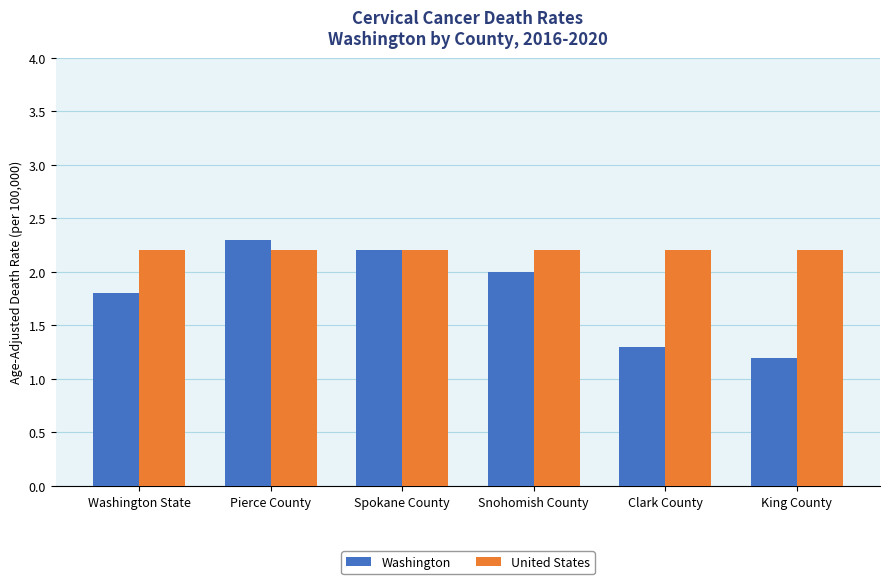

Count the number of categories in the chart.

6